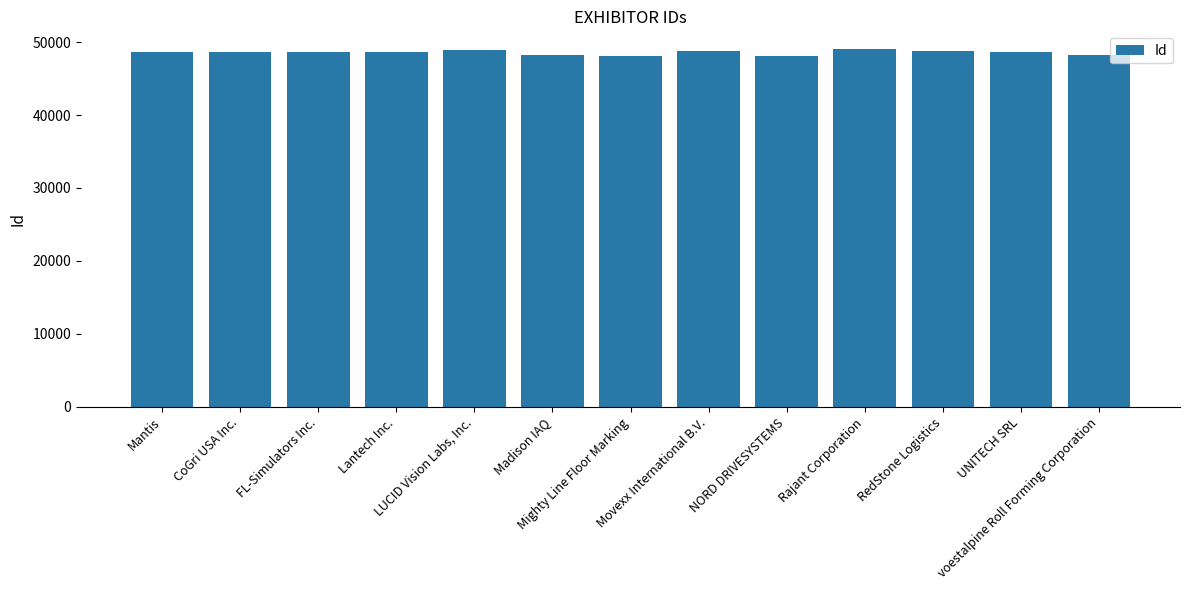

What is the minimum value shown in the chart?

48124